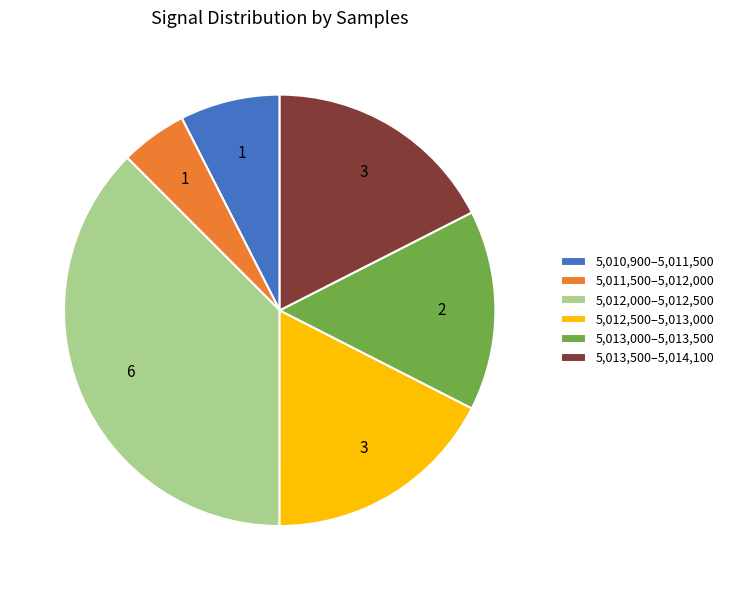

The 5,010,900–5,011,500 slice represents 1% of the pie. True or false?

False